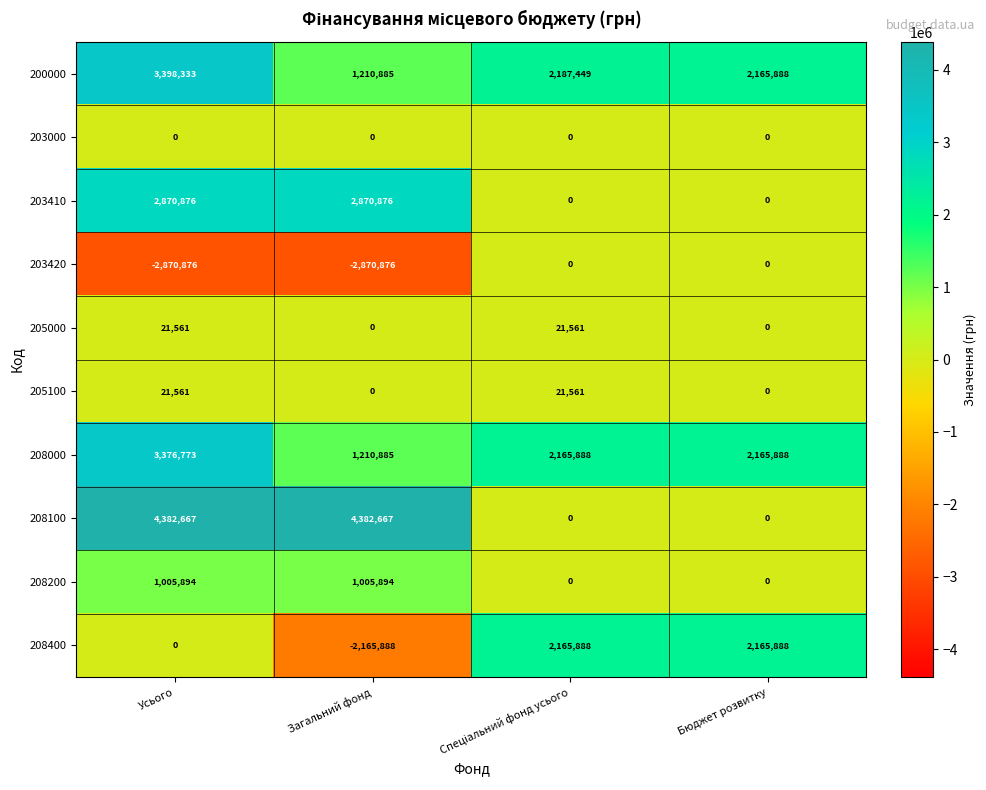

What is the spread (max minus min) of values at Бюджет розвитку?

2165888